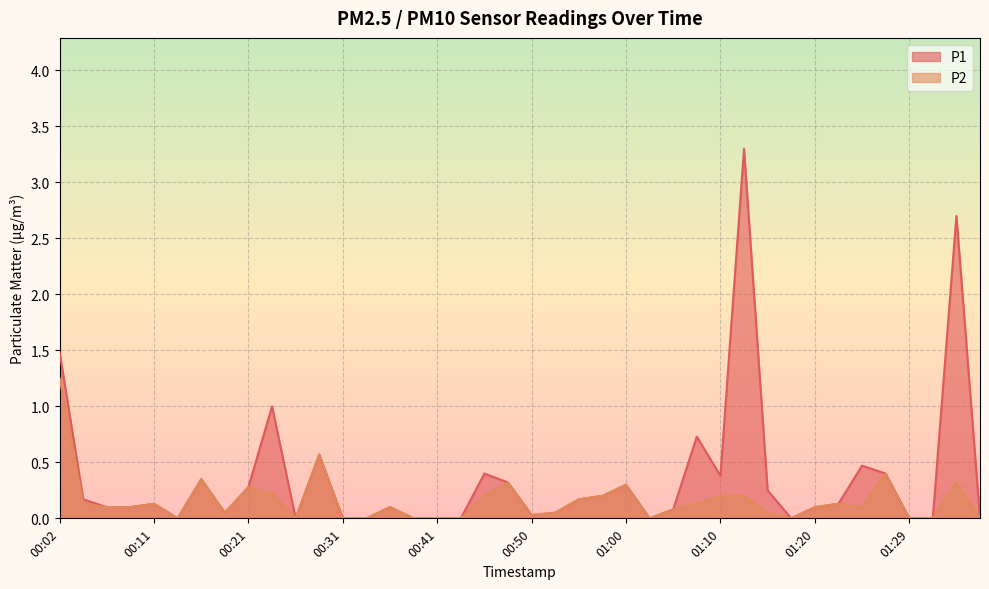

What is the average value of the P2 series?

0.2